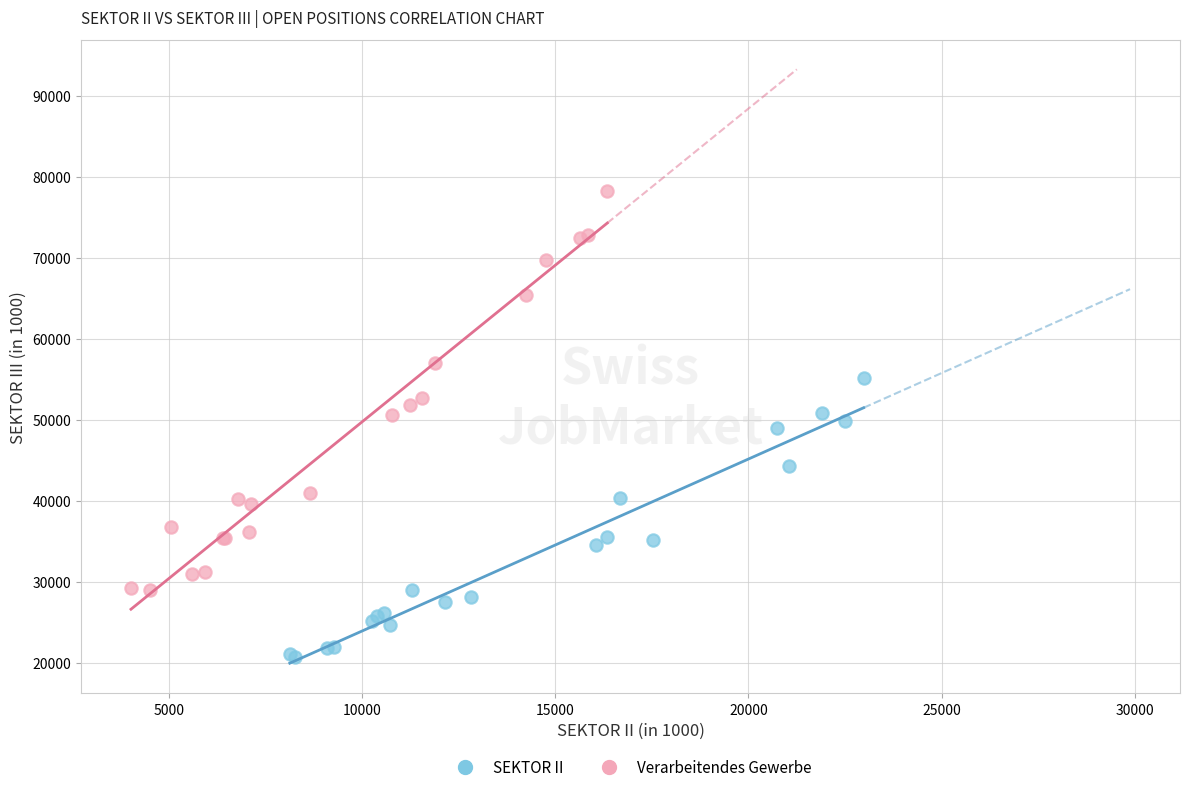

Which series has the largest Y range (max minus min)?

Verarbeitendes Gewerbe